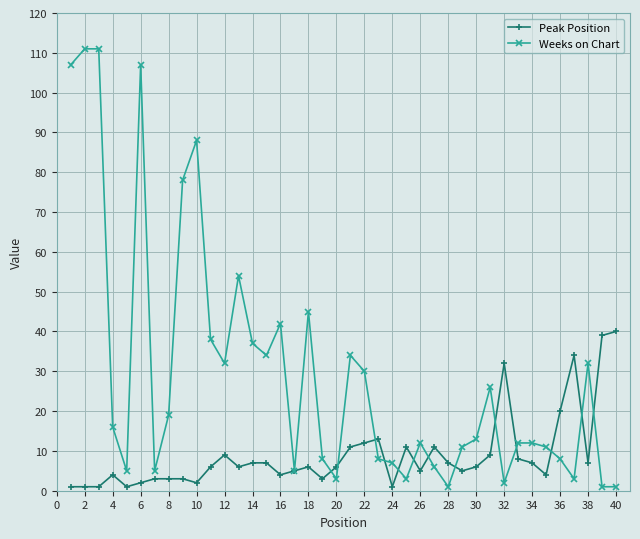

Rank the series by their maximum value, from highest to lowest.

Weeks on Chart, Peak Position